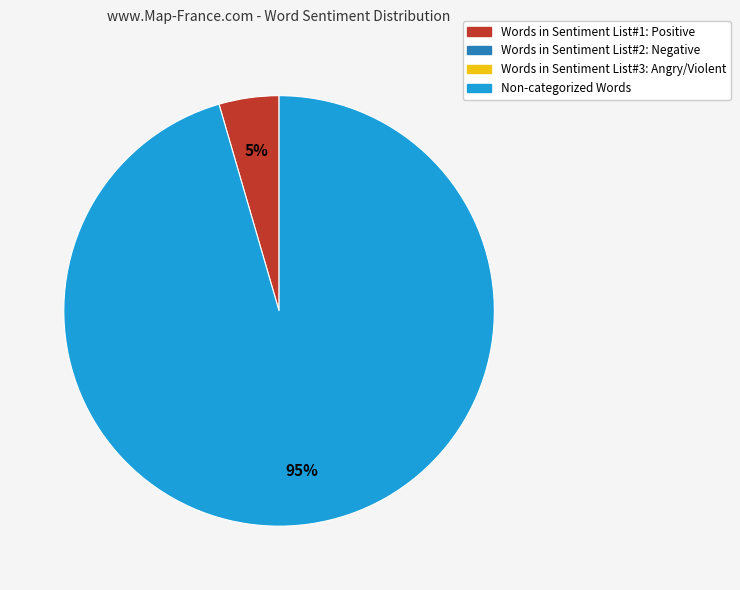

To the nearest percent, what is the average slice percentage?

50%